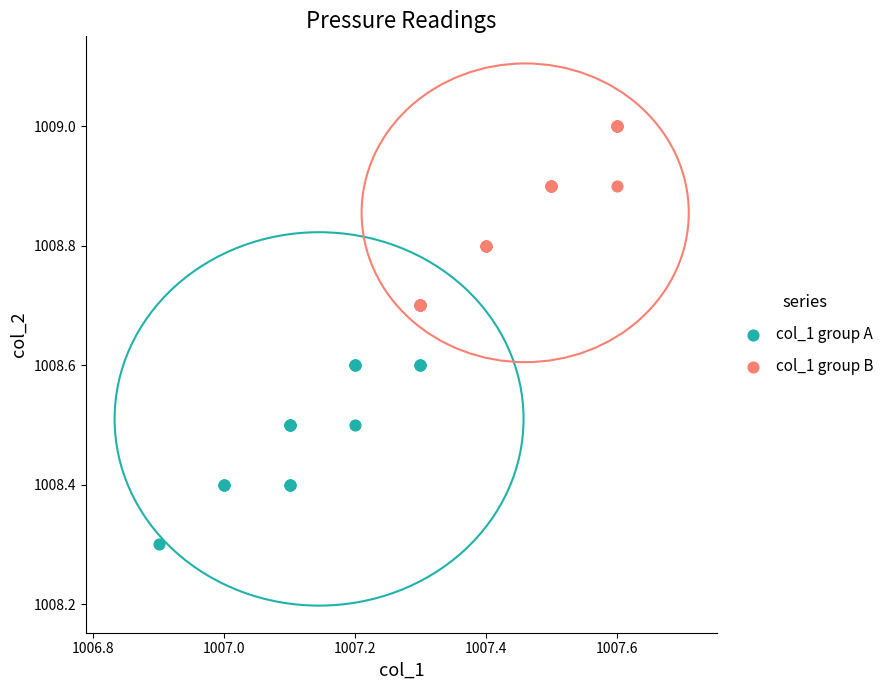

Which series contains the highest Y value?

col_1 group B